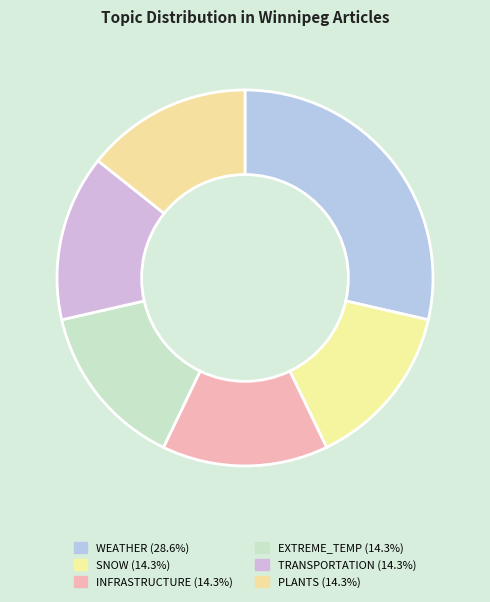

How many segments does this pie chart have?

6